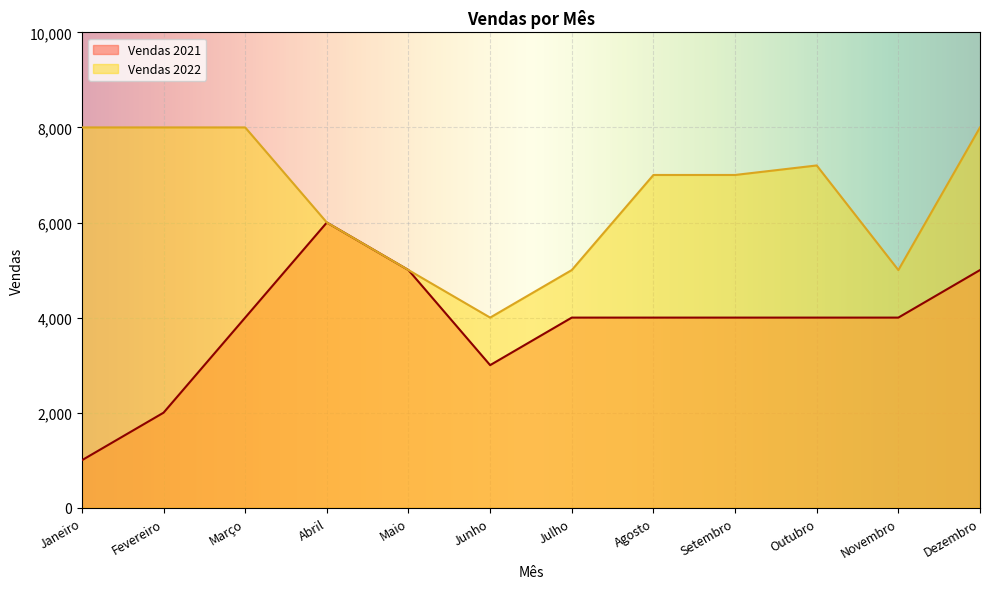

What is the average value of the Vendas 2021 series?

3833